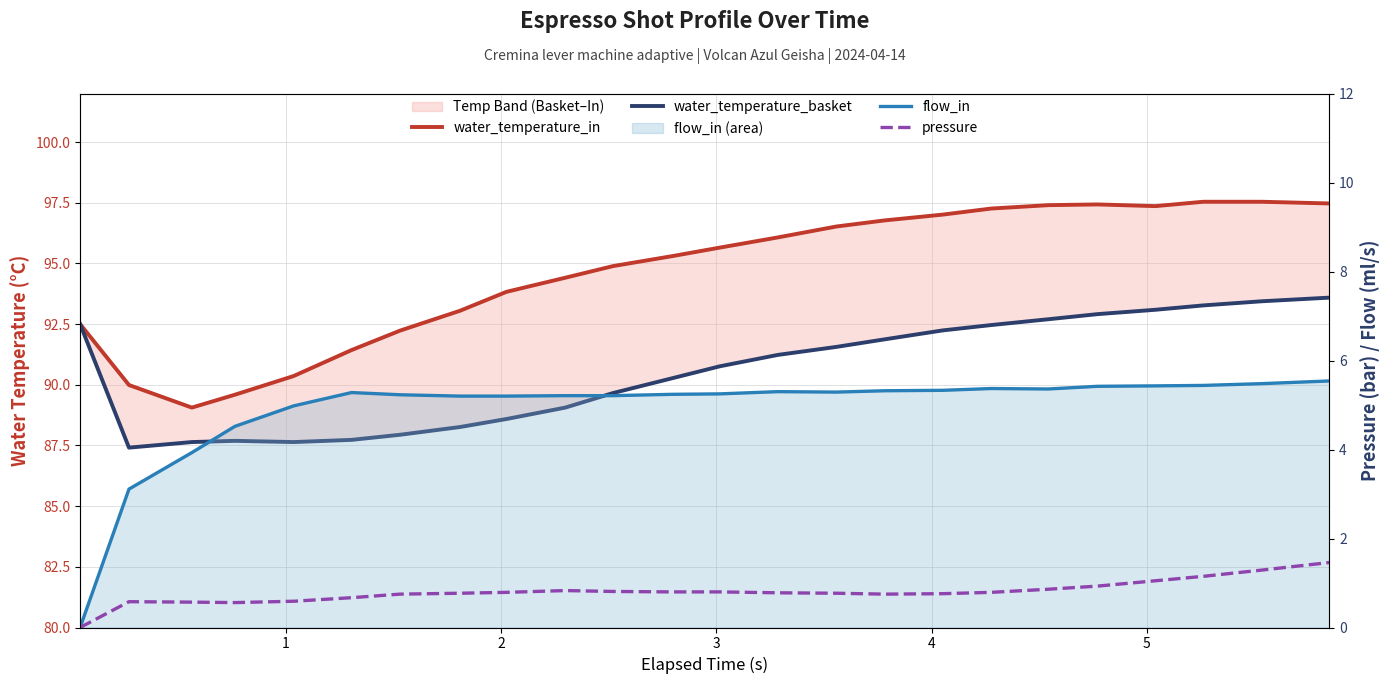

What is the highest value of the flow_in series?

5.5